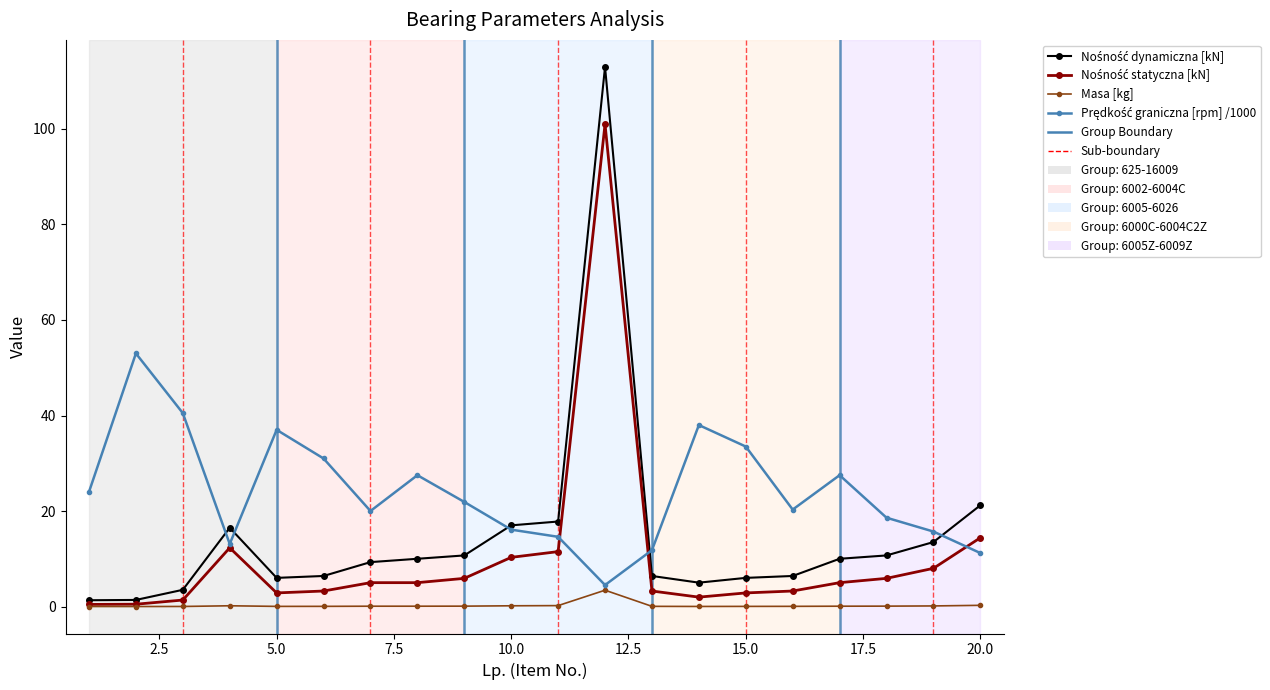

What is the highest value of the Masa [kg] series?

3.4